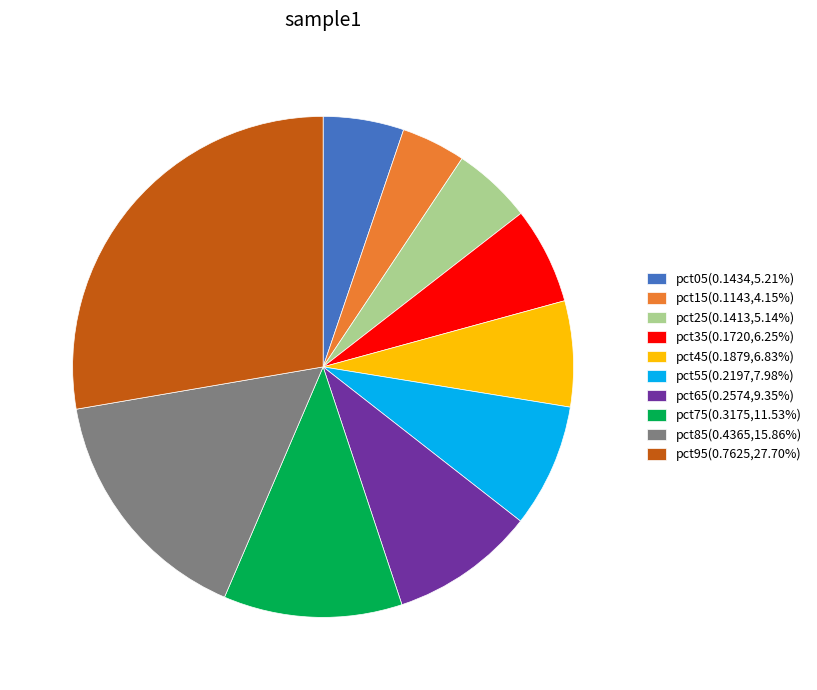

How many slices are in this pie chart?

10